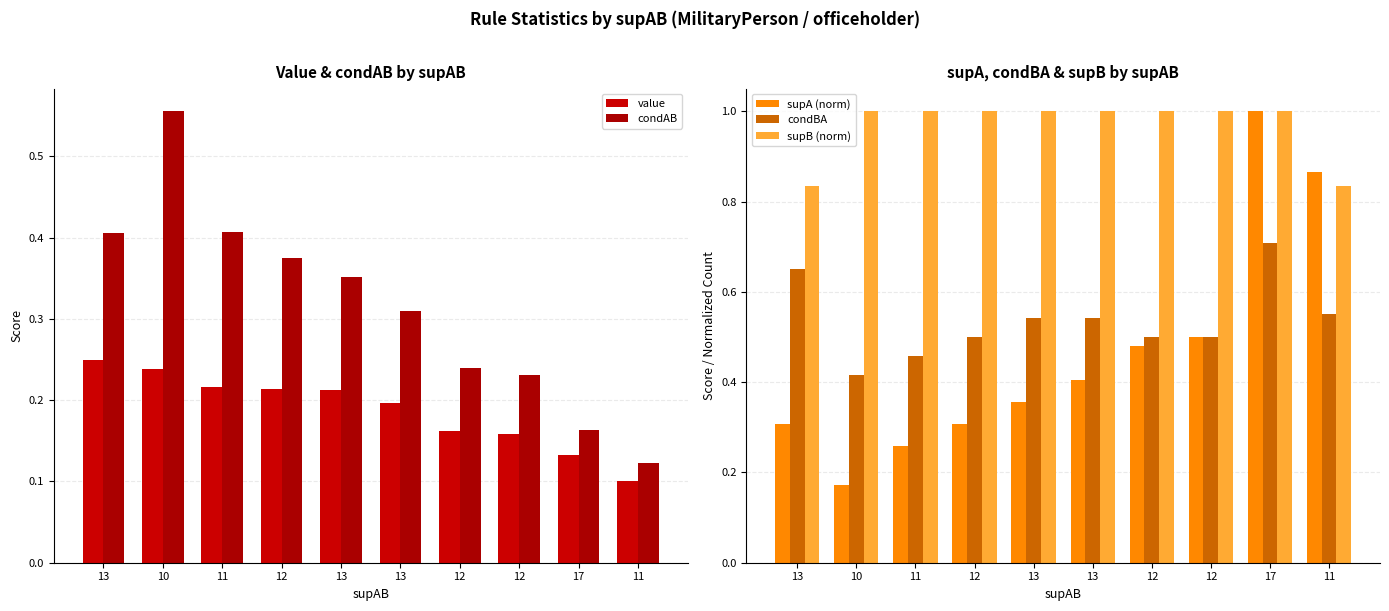

What is the sum of all supA (norm) values?

4.7